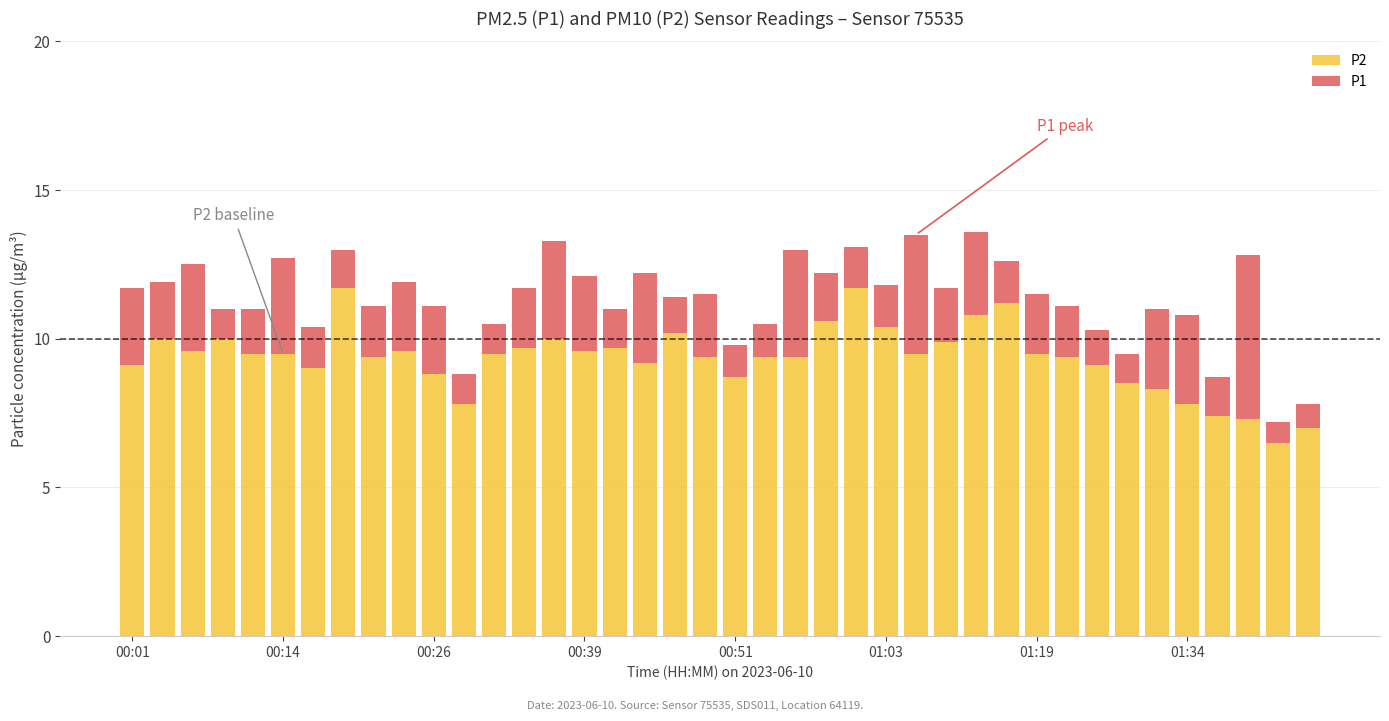

What is the difference between the maximum and second lowest values in the P2 series?

4.7